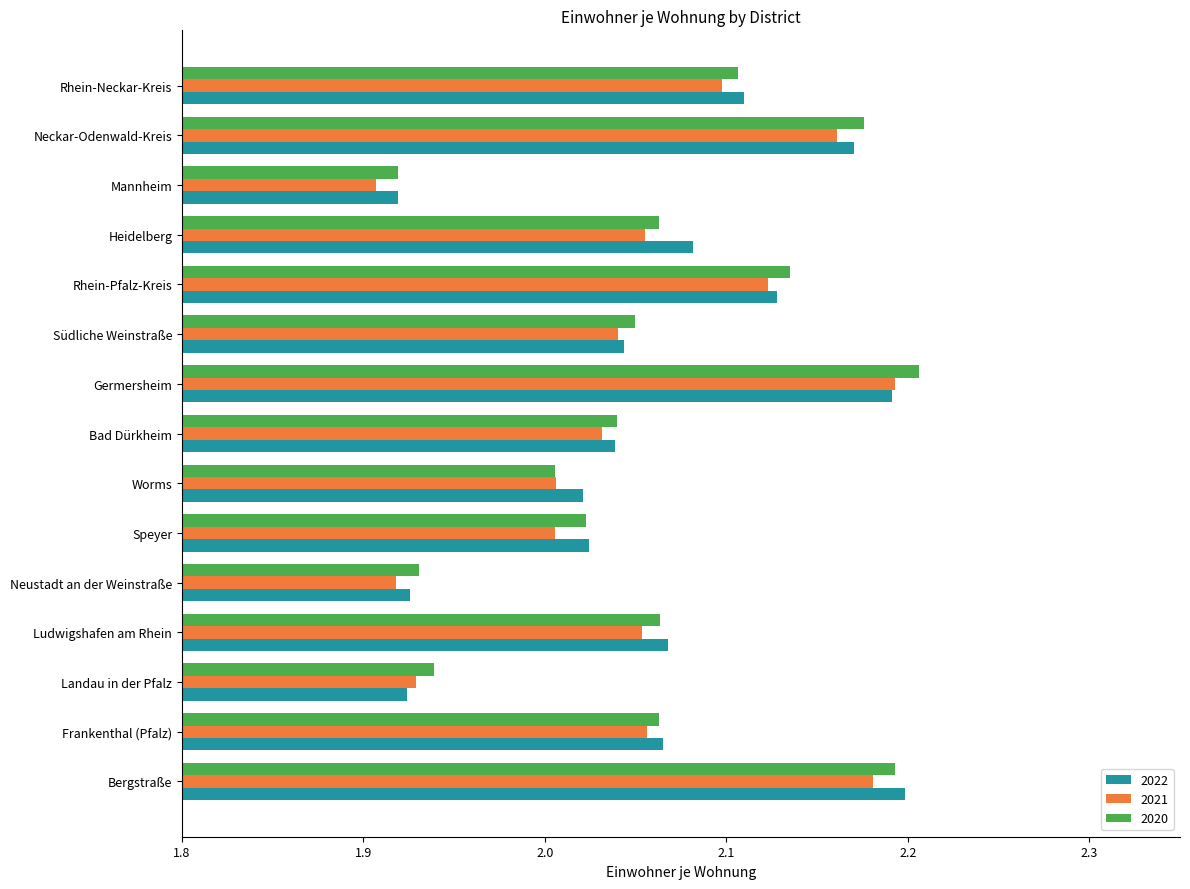

True or false: 2021 has a value of 2.1 at Frankenthal (Pfalz).

True